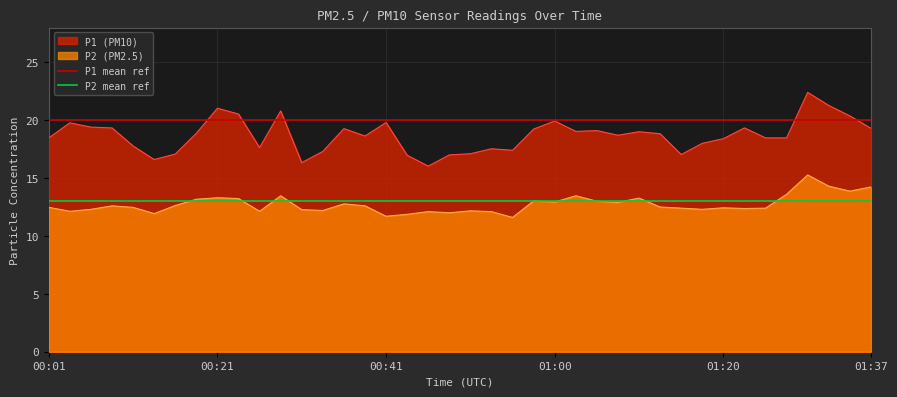

True or false: P1 (PM10) and P2 (PM2.5) cross at least once.

False